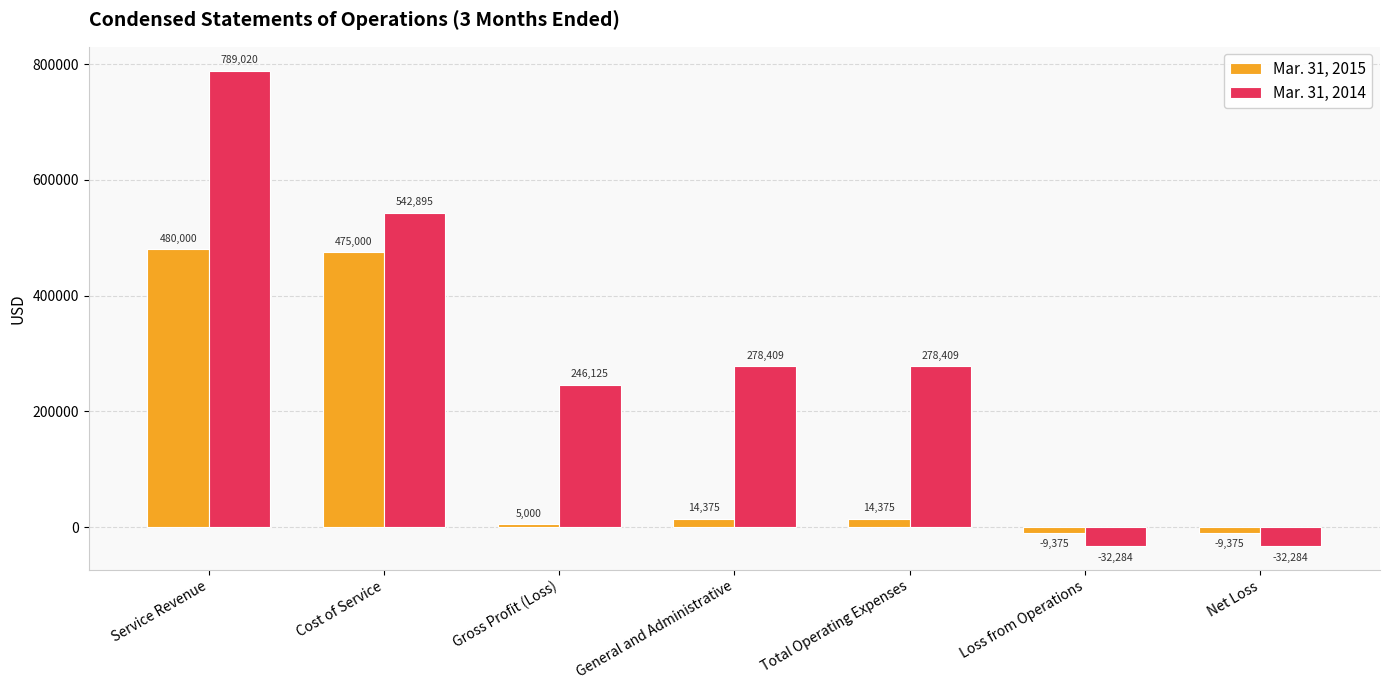

What are all the series names shown in the legend?

Mar. 31, 2015, Mar. 31, 2014